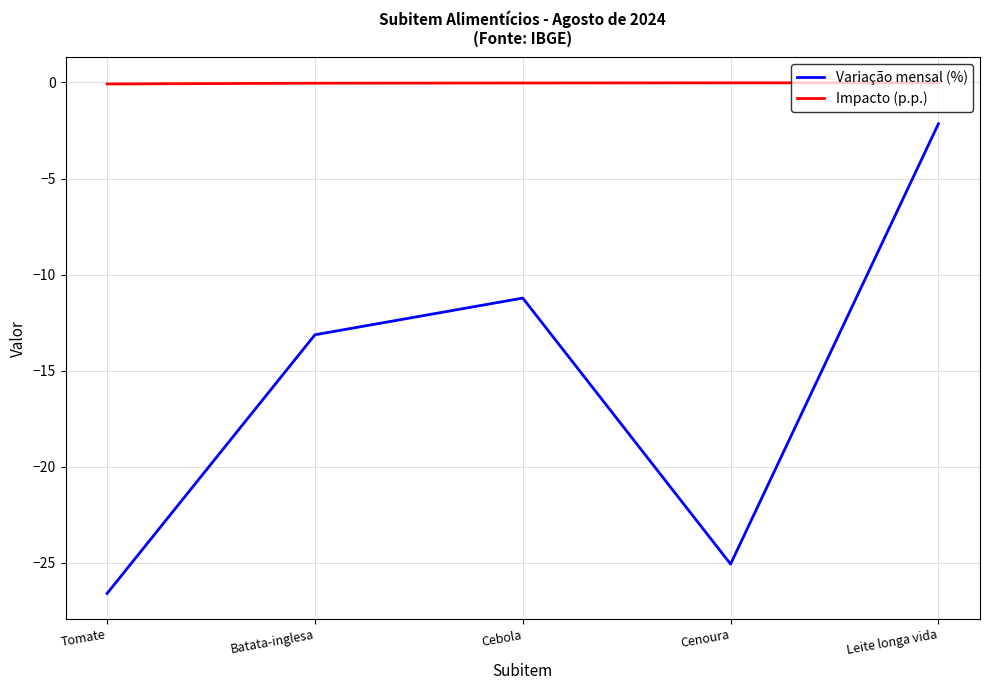

True or false: Impacto (p.p.) and Variação mensal (%) cross at least once.

False